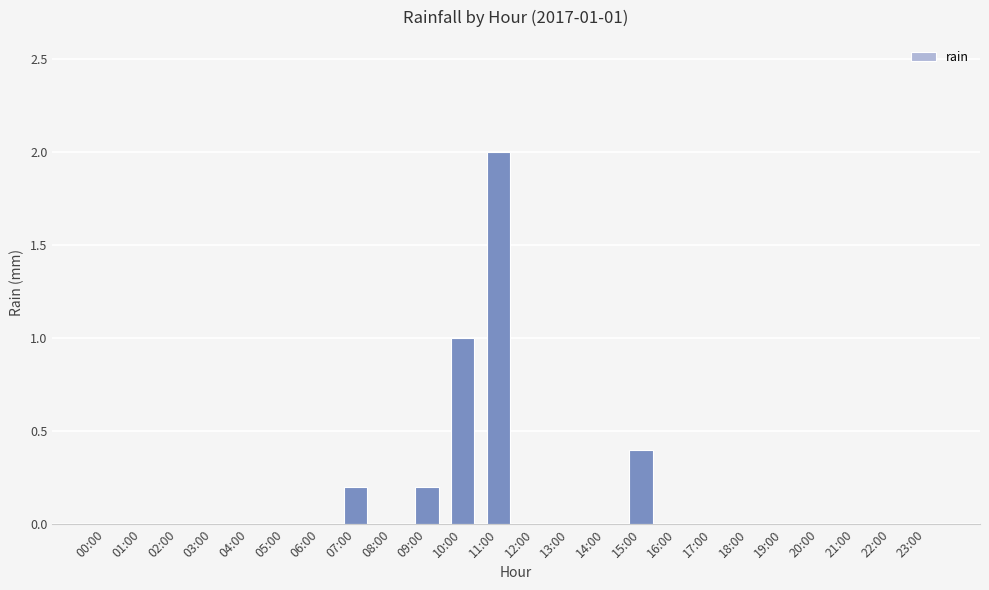

What is the sum of all values?

3.8